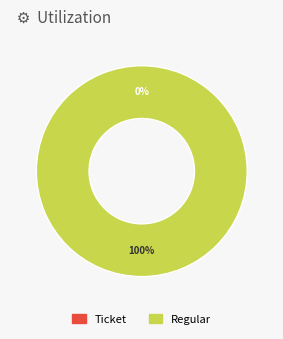

To the nearest percent, what is the average slice percentage?

50%